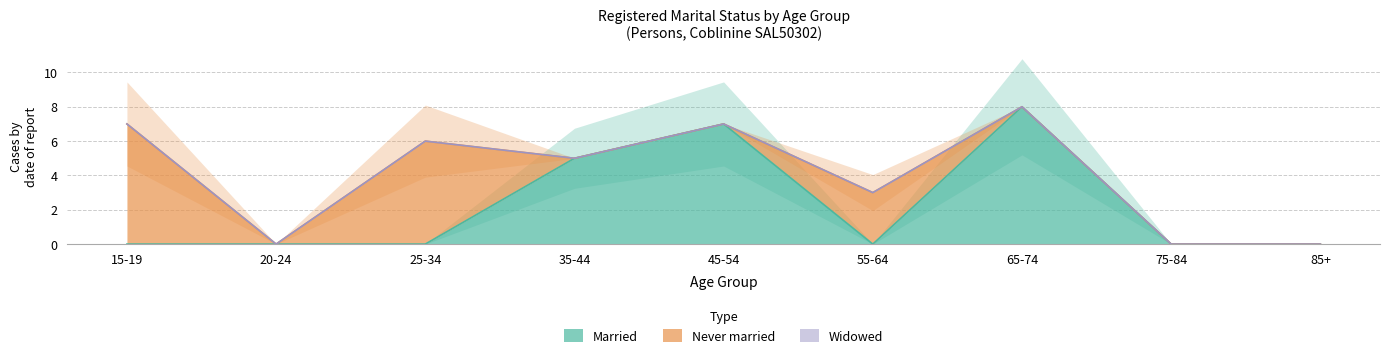

Reading left to right, extract all data points from this chart.

Married: 15-19=0	20-24=0	25-34=0	35-44=5	45-54=7	55-64=0	65-74=8	75-84=0	85+=0
Never married: 15-19=7	20-24=0	25-34=6	35-44=0	45-54=0	55-64=3	65-74=0	75-84=0	85+=0
Widowed: 15-19=0	20-24=0	25-34=0	35-44=0	45-54=0	55-64=0	65-74=0	75-84=0	85+=0